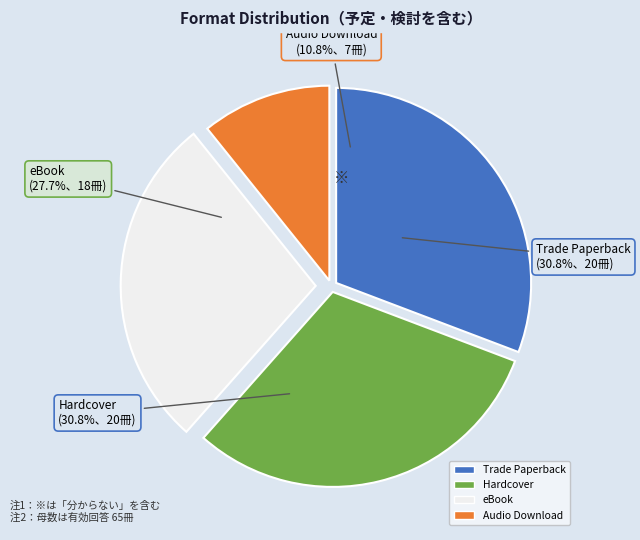

What is the total percentage of Audio Download and Trade Paperback?

41.5%